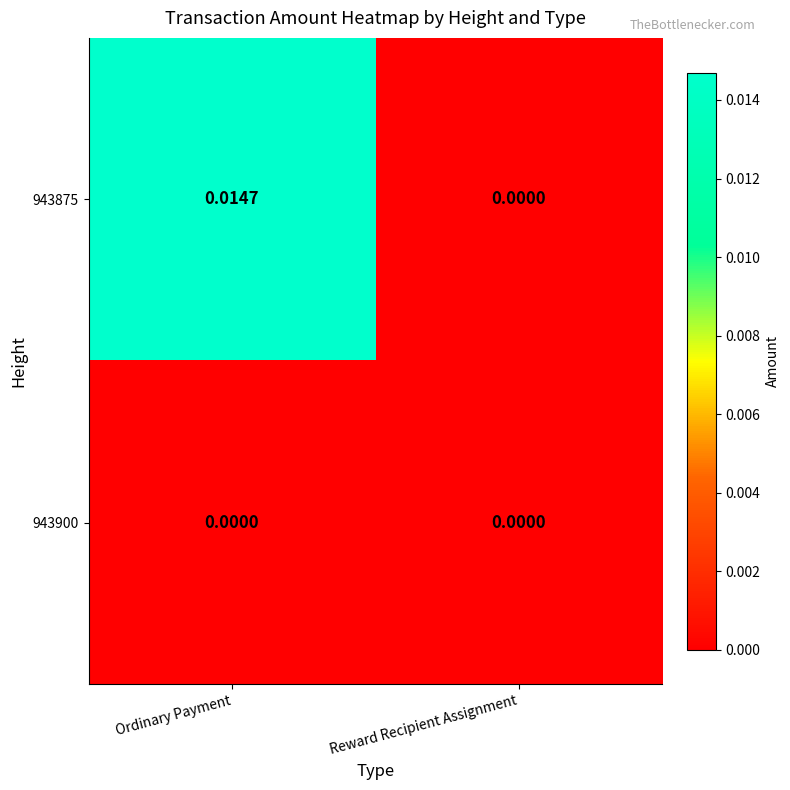

Rank the categories by 943875 value from highest to lowest.

Ordinary Payment, Reward Recipient Assignment